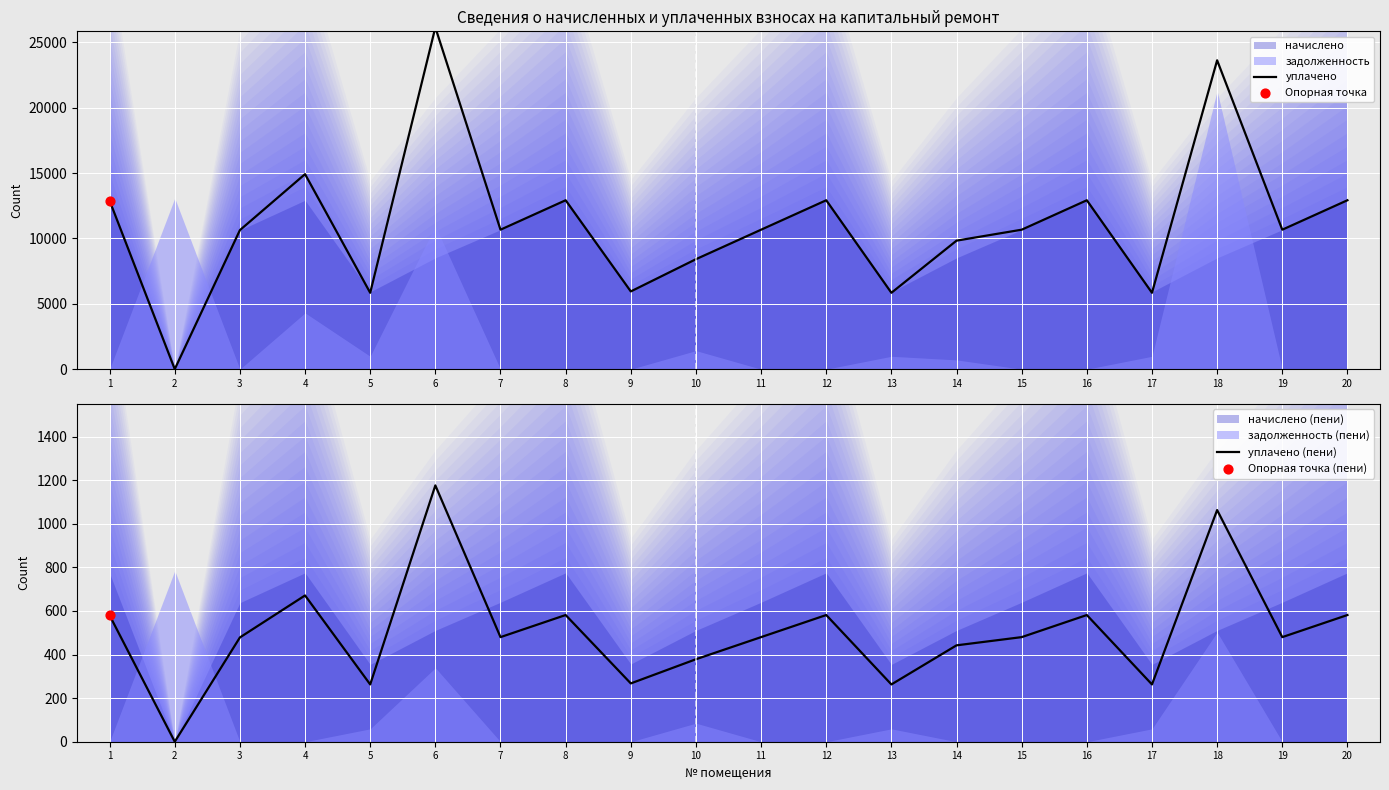

What is the total value across all series at 8?

13498.1